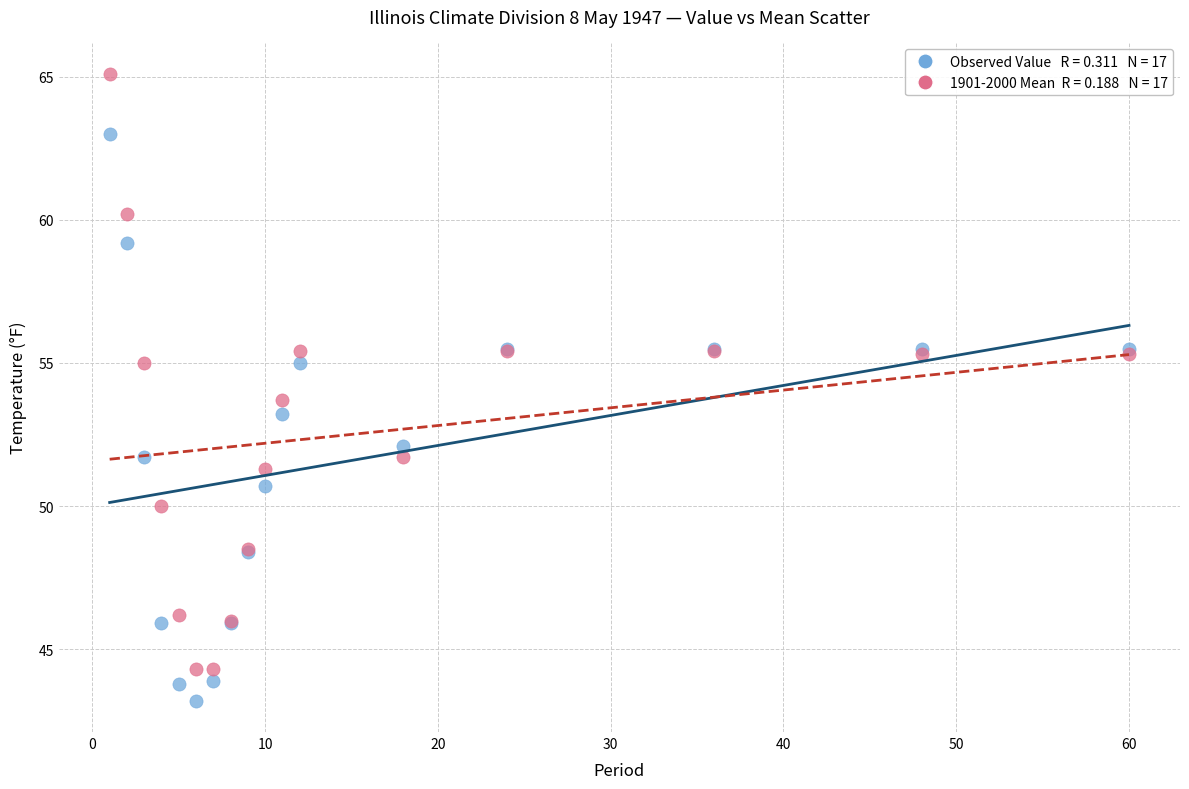

Across all series, what Y value is closest to 54?

53.7